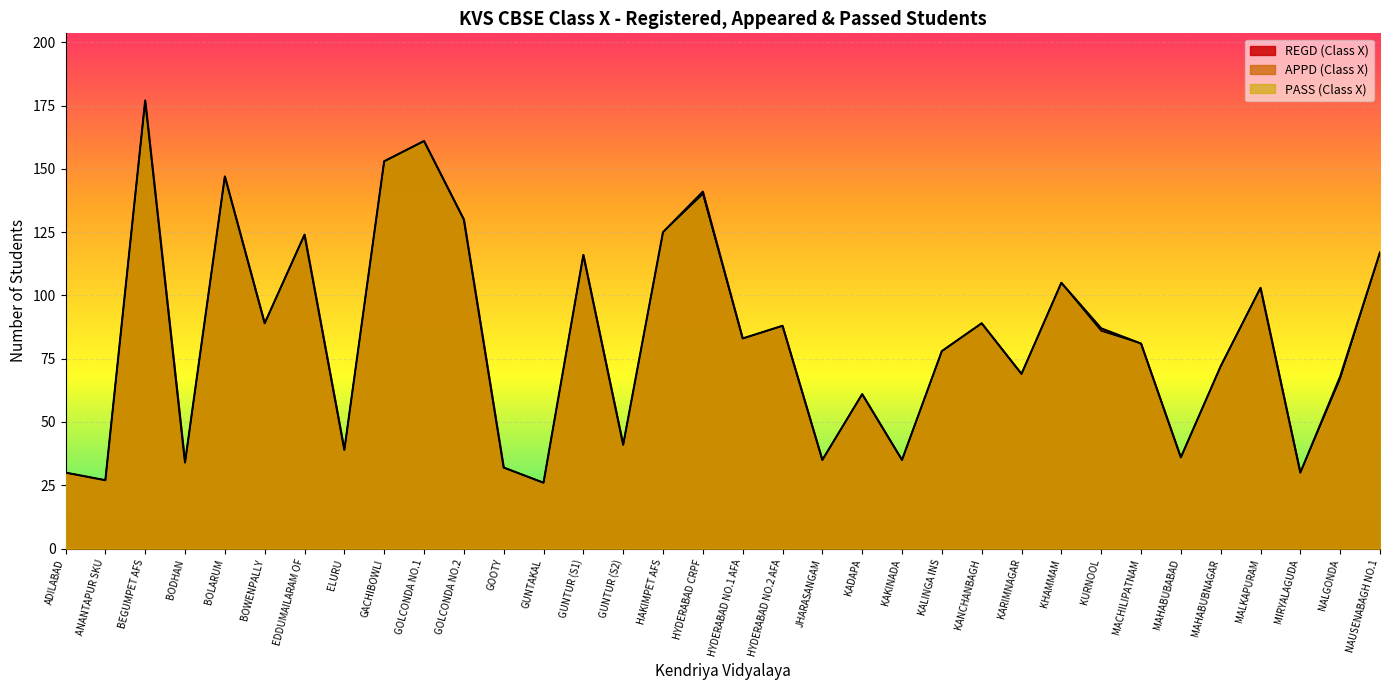

How many data points in APPD (Class X) are above 83?

16